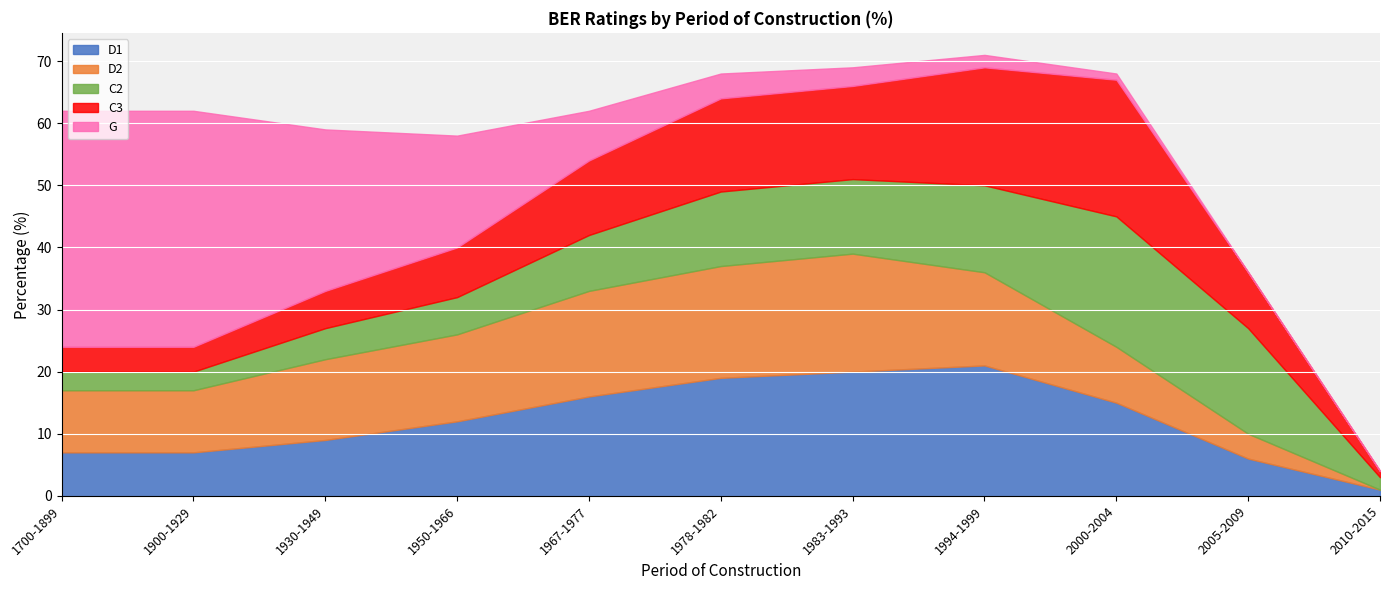

What position from the left is 2000-2004?

9